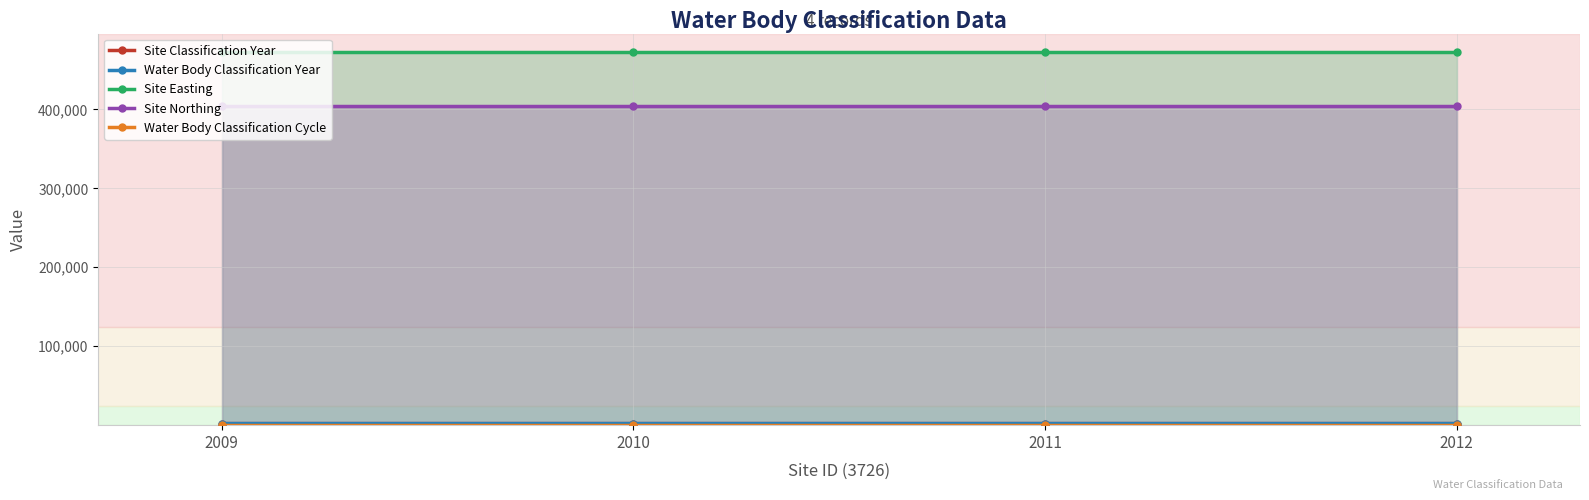

Which series changed the most between 2009 and 2012?

Site Classification Year